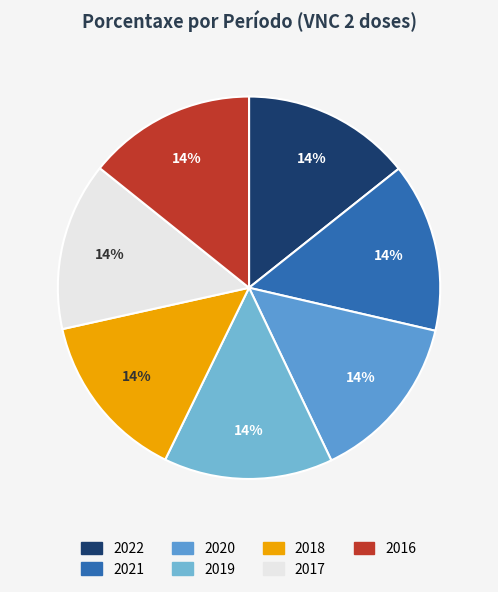

To the nearest percent, what portion does 2017 represent?

14%